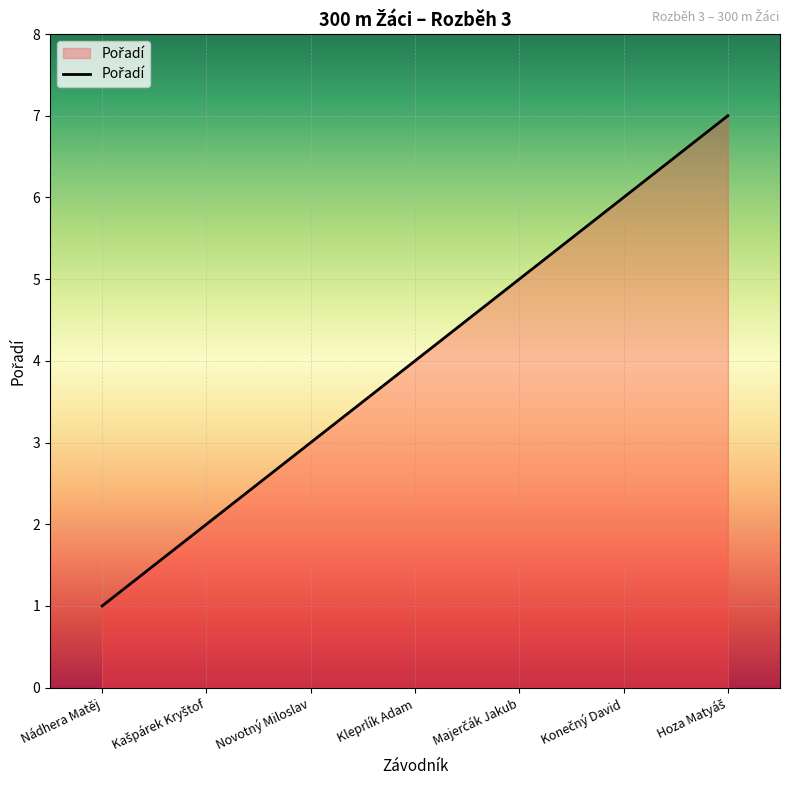

Does the chart have visible grid lines?

Yes